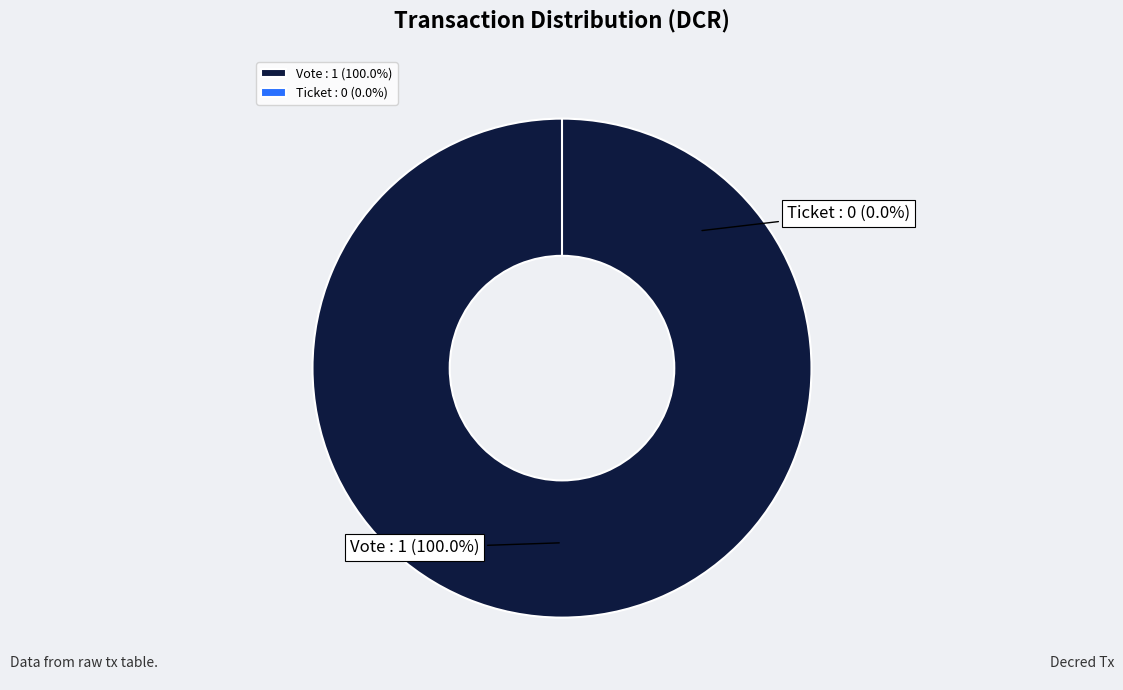

Between Vote and Ticket, which is larger?

Vote